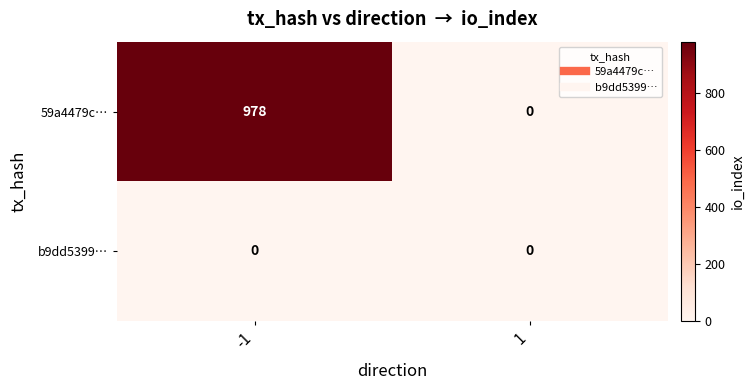

Is it true that b9dd5399… equals 0 at -1?

True